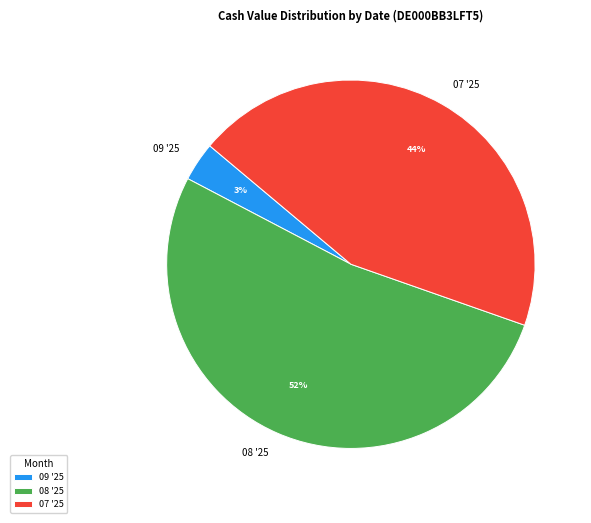

What is the largest slice in the pie chart?

08 '25